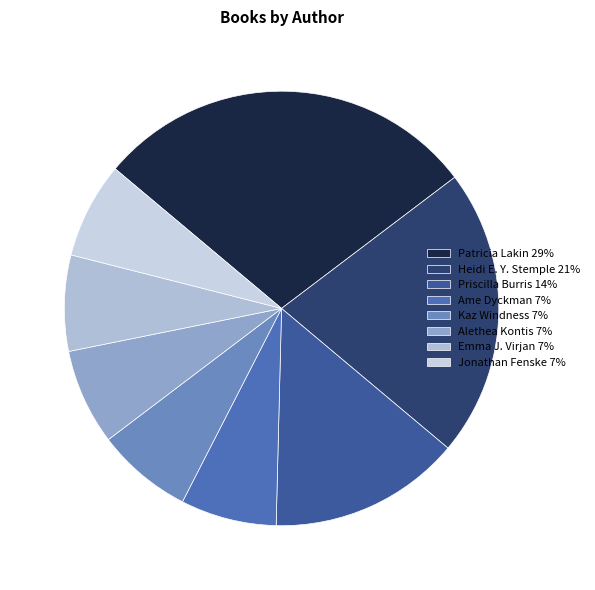

What percentage is the Kaz Windness slice, to the nearest percent?

7%